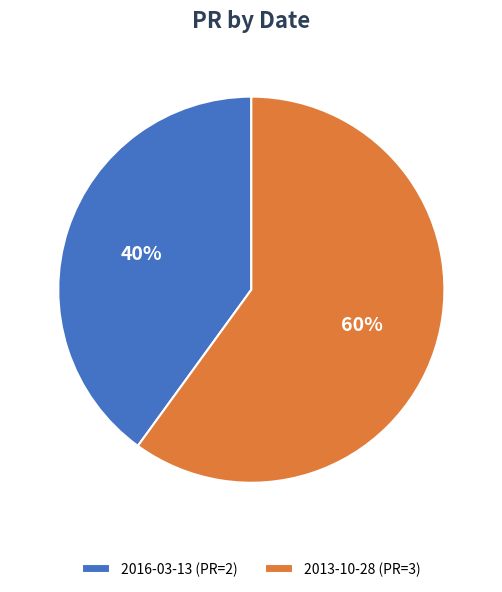

Count the number of slices in the pie.

2